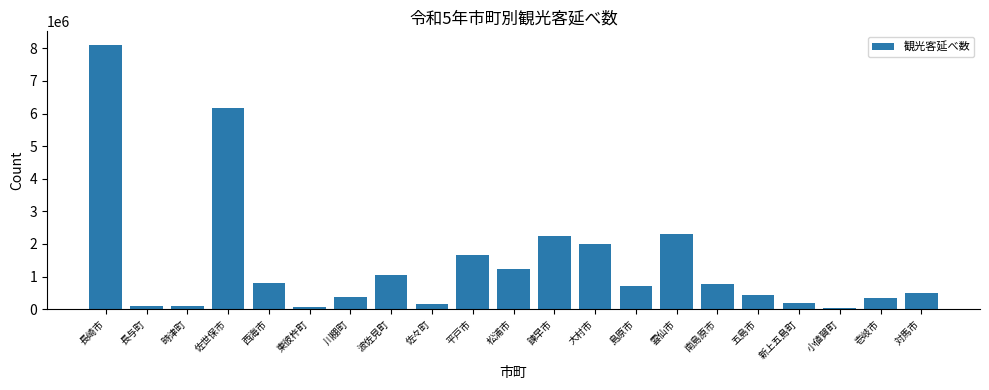

The value at 小値賀町 is 36474. True or false?

True